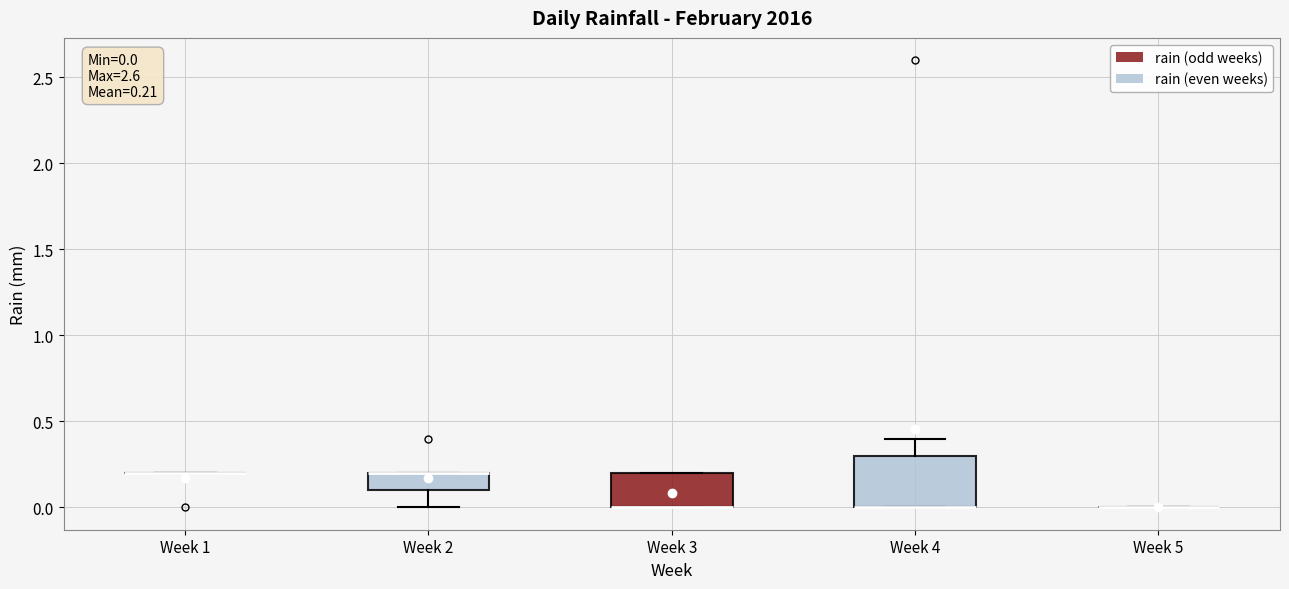

Comparing the boxes themselves (not the whiskers), which one is the tallest?

Week 4